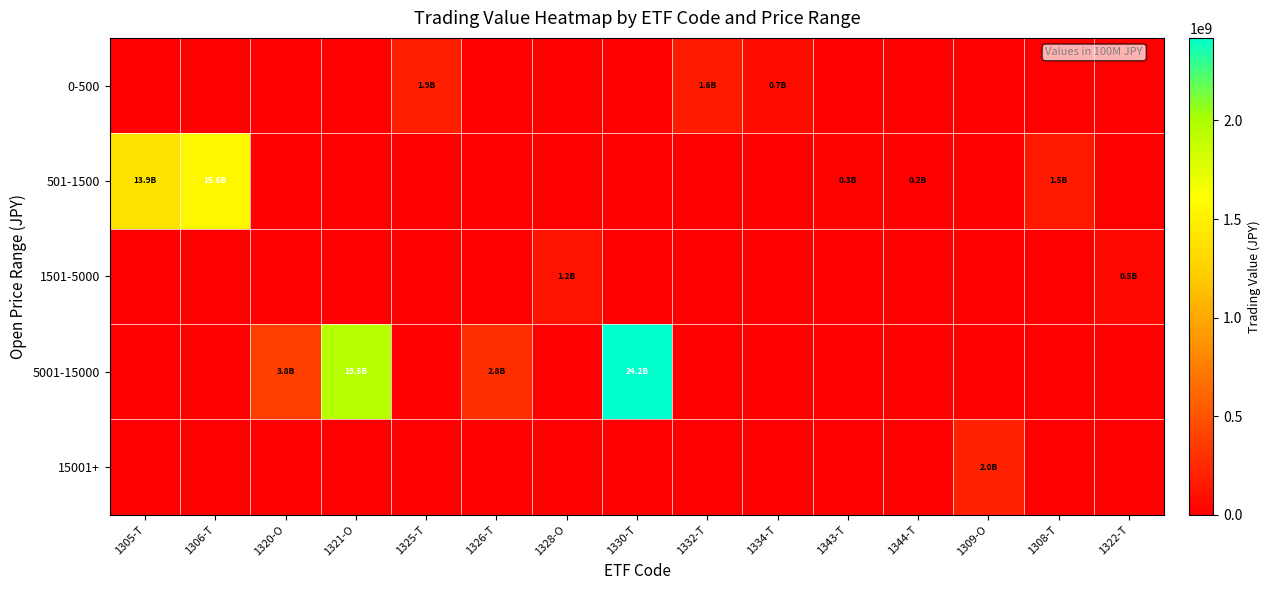

What is the maximum value shown in the chart?

2419010300